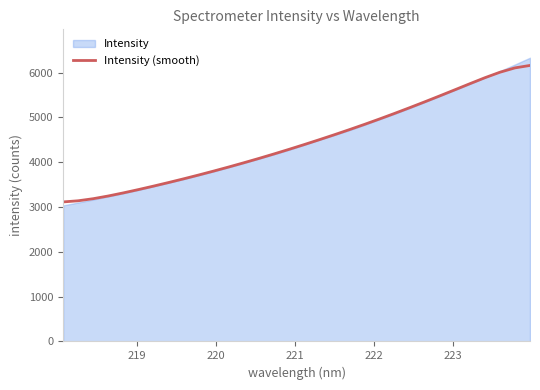

What is the sum of all values?

142752.0